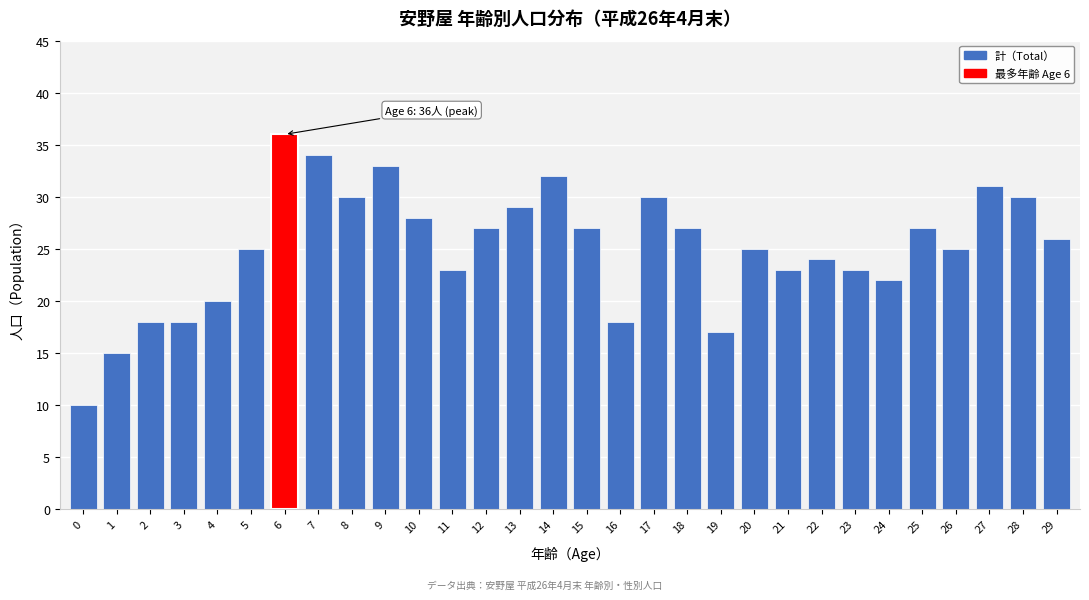

Reading right to left, list all the values displayed in this chart.

26	30	31	25	27	22	23	24	23	25	17	27	30	18	27	32	29	27	23	28	33	30	34	36	25	20	18	18	15	10